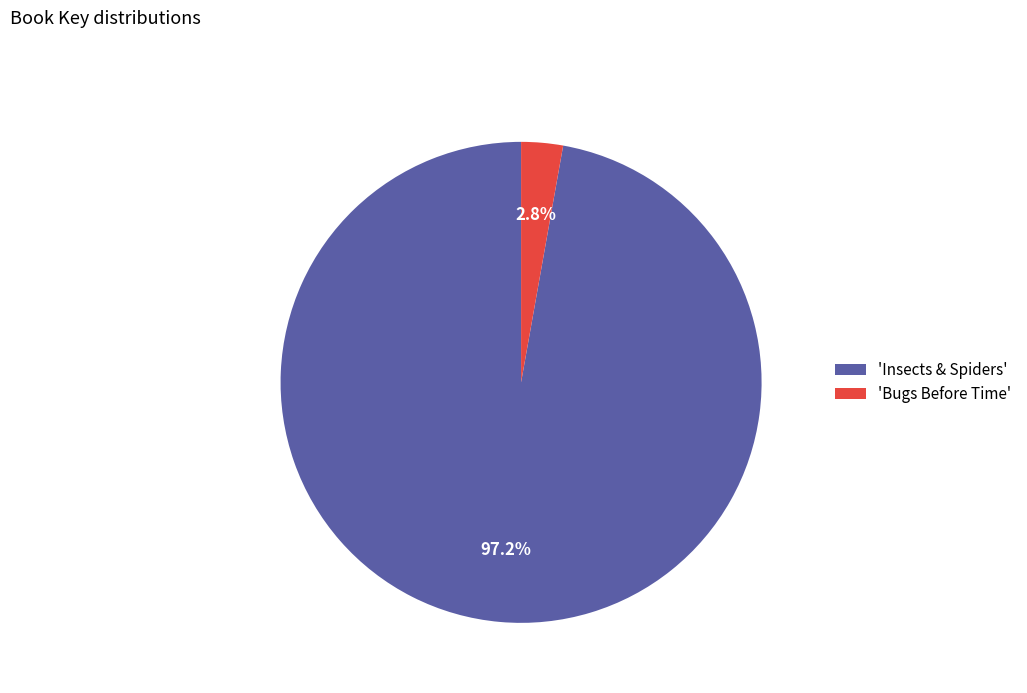

Rank the categories by value from lowest to highest.

'Bugs Before Time', 'Insects & Spiders'